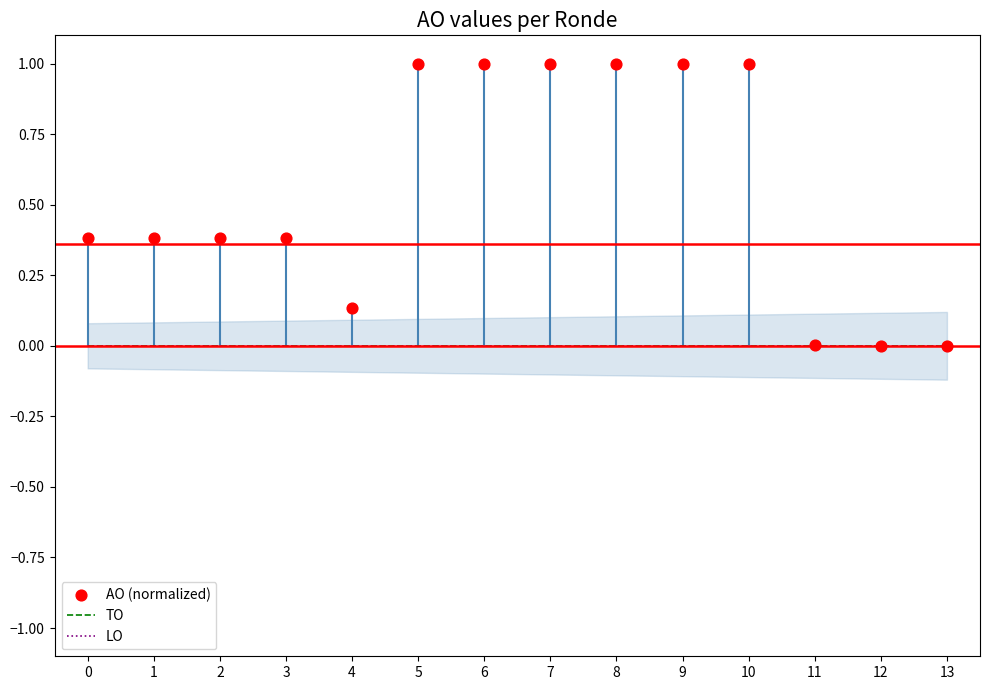

What is the total value across all series at 1?

0.4